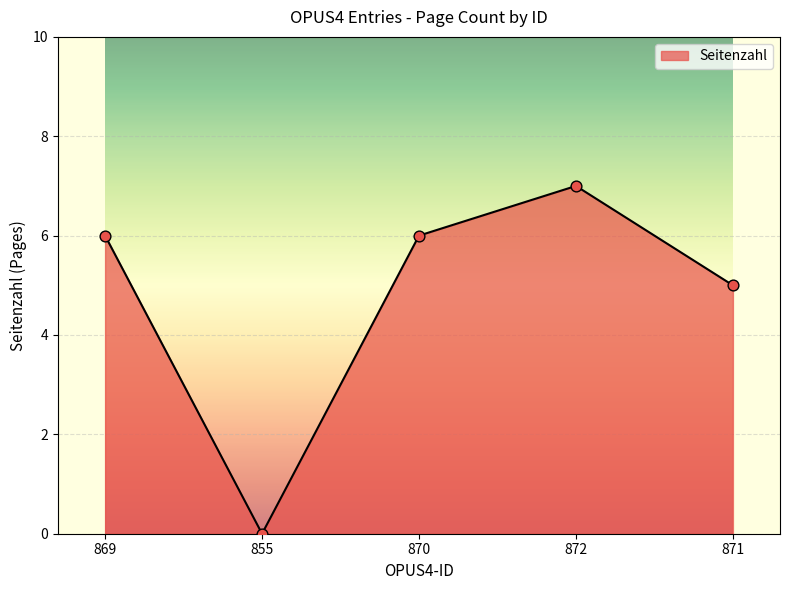

Approximately how many times larger is the value at 872 compared to 871?

1.4